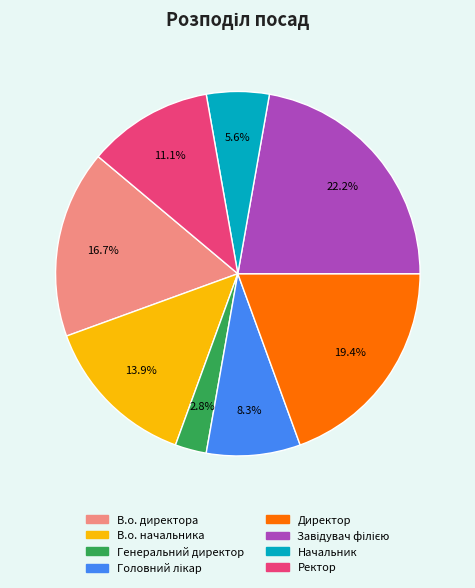

Which slice is the smallest?

Генеральний директор